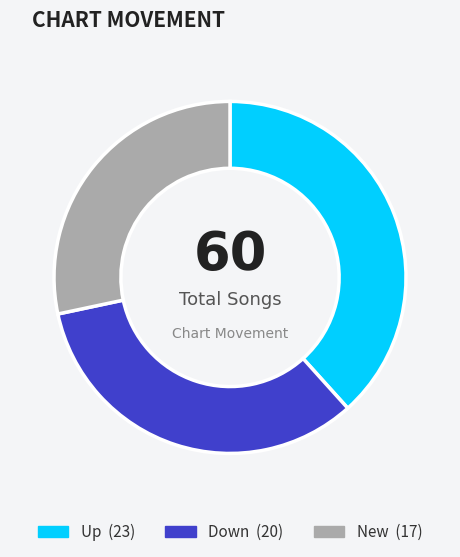

Does any single category account for the majority?

No